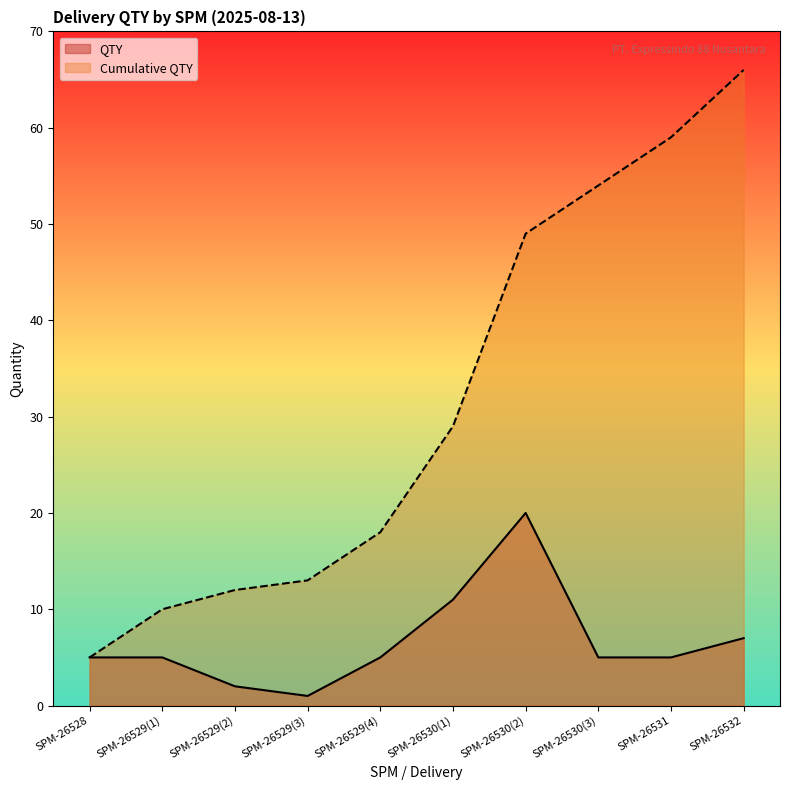

List the series in order of their overall mean, highest first.

Cumulative QTY, QTY